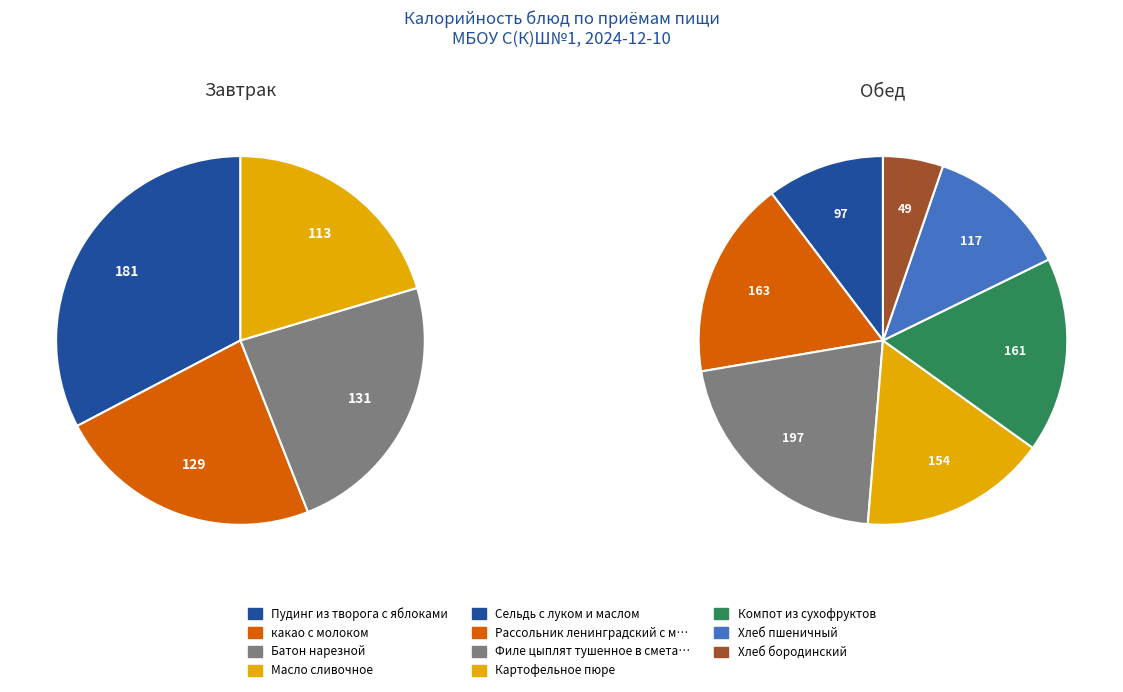

Does Пудинг из творога с яблоками account for over 50% of the chart?

No